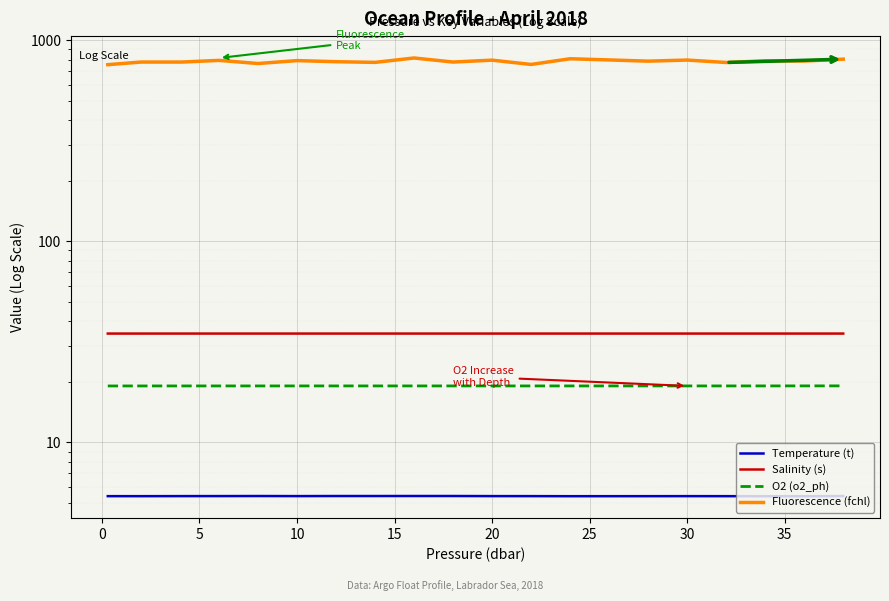

True or false: Fluorescence (fchl) and O2 (o2_ph) intersect in this chart.

False